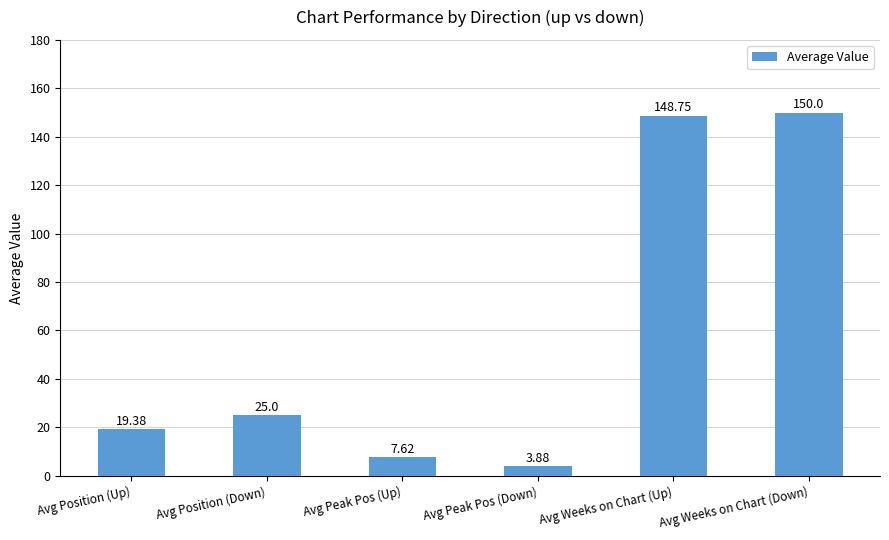

What is the label of the 3rd bar from the right?

Avg Peak Pos (Down)